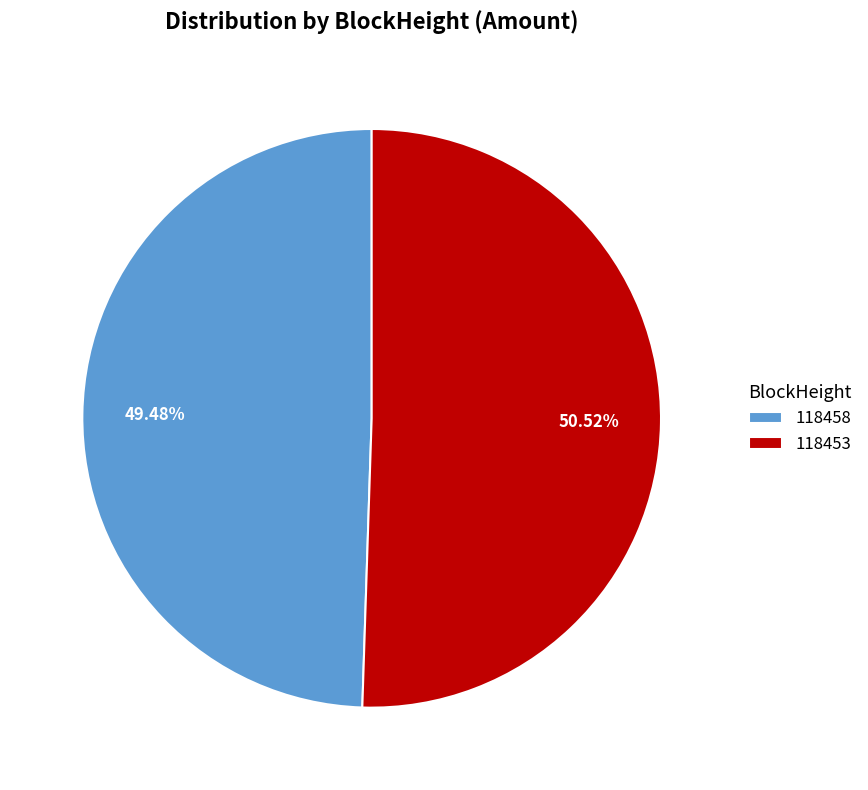

Which category has the smallest portion of the pie?

118458